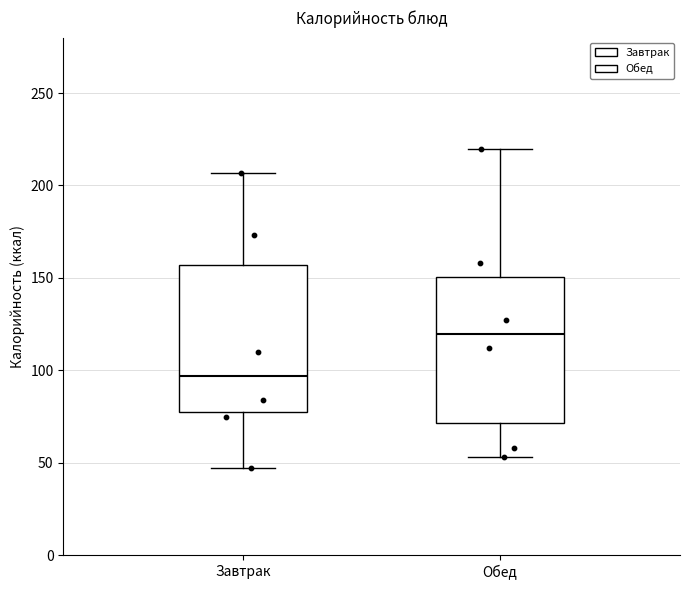

Which box's median line is the lowest?

Завтрак